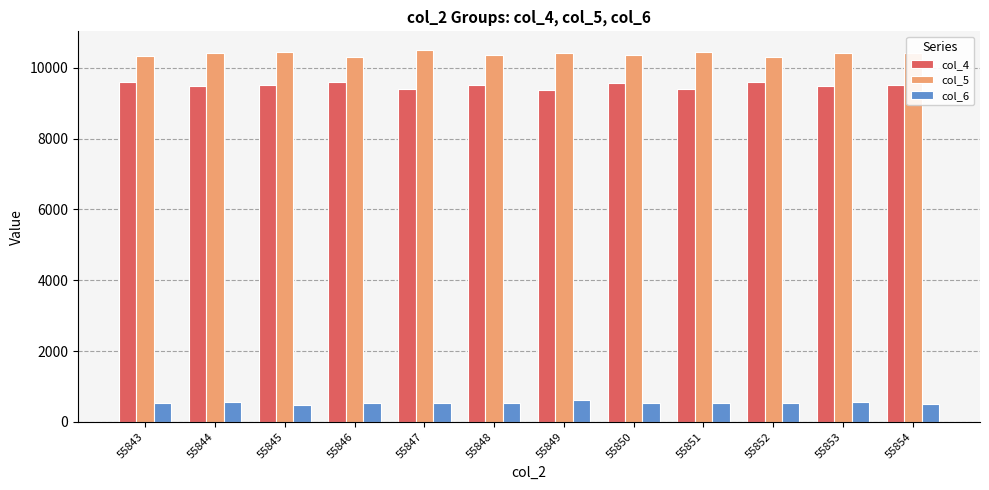

The value of col_4 at 55843 is 6286. True or false?

False